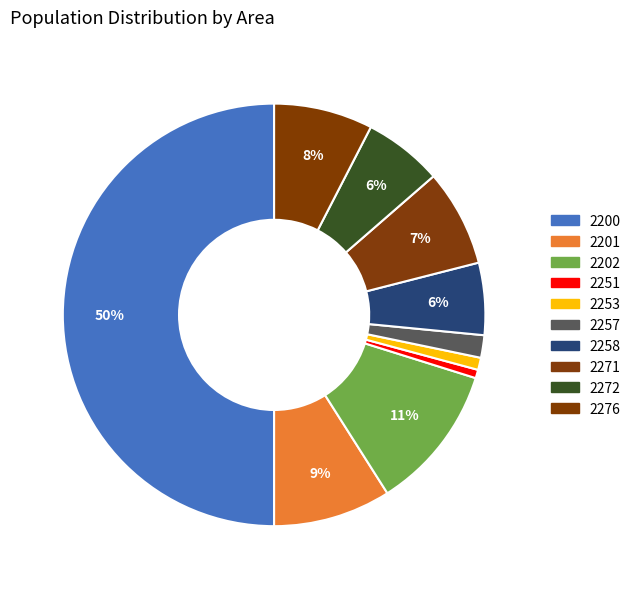

How many segments does this pie chart have?

10